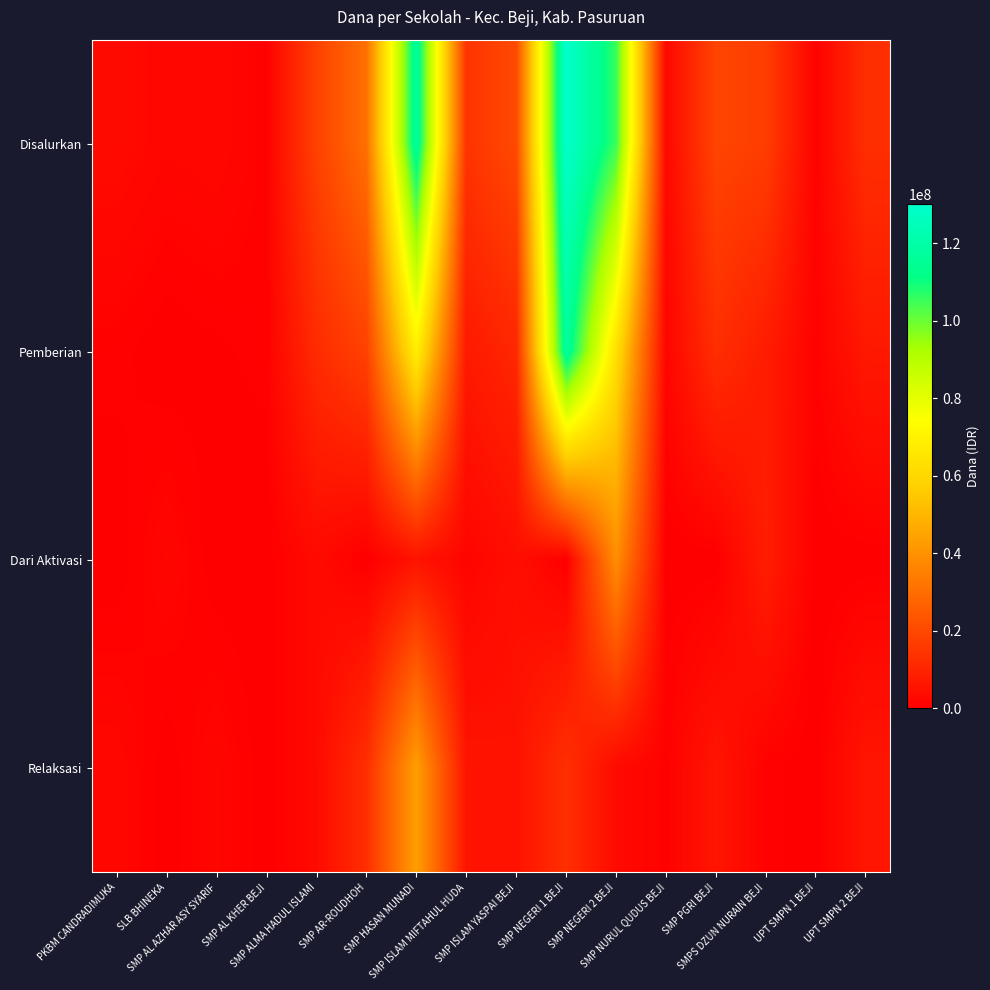

Reading left to right, extract all data points from this chart.

Disalurkan: PKBM CANDRADIMUKA=3000000	SLB BHINEKA=1875000	SMP AL AZHAR ASY SYARIF=2250000	SMP AL KHER BEJI=750000	SMP ALMA HADUL ISLAMI=18000000	SMP AR-ROUDHOH=30750000	SMP HASAN MUNADI=117375000	SMP ISLAM MIFTAHUL HUDA=14250000	SMP ISLAM YASPAI BEJI=20250000	SMP NEGERI 1 BEJI=130125000	SMP NEGERI 2 BEJI=105375000	SMP NURUL QUDUS BEJI=2250000	SMP PGRI BEJI=18750000	SMPS DZUN NURAIN BEJI=16875000	UPT SMPN 1 BEJI=750000	UPT SMPN 2 BEJI=12750000
Pemberian: PKBM CANDRADIMUKA=750000	SLB BHINEKA=0	SMP AL AZHAR ASY SYARIF=375000	SMP AL KHER BEJI=750000	SMP ALMA HADUL ISLAMI=12000000	SMP AR-ROUDHOH=18000000	SMP HASAN MUNADI=68625000	SMP ISLAM MIFTAHUL HUDA=7125000	SMP ISLAM YASPAI BEJI=10875000	SMP NEGERI 1 BEJI=117000000	SMP NEGERI 2 BEJI=63375000	SMP NURUL QUDUS BEJI=1500000	SMP PGRI BEJI=12750000	SMPS DZUN NURAIN BEJI=7875000	UPT SMPN 1 BEJI=750000	UPT SMPN 2 BEJI=6750000
Dari Aktivasi: PKBM CANDRADIMUKA=0	SLB BHINEKA=1875000	SMP AL AZHAR ASY SYARIF=0	SMP AL KHER BEJI=0	SMP ALMA HADUL ISLAMI=3000000	SMP AR-ROUDHOH=0	SMP HASAN MUNADI=5250000	SMP ISLAM MIFTAHUL HUDA=1500000	SMP ISLAM YASPAI BEJI=4125000	SMP NEGERI 1 BEJI=0	SMP NEGERI 2 BEJI=39000000	SMP NURUL QUDUS BEJI=0	SMP PGRI BEJI=0	SMPS DZUN NURAIN BEJI=8250000	UPT SMPN 1 BEJI=0	UPT SMPN 2 BEJI=0
Relaksasi: PKBM CANDRADIMUKA=2250000	SLB BHINEKA=0	SMP AL AZHAR ASY SYARIF=1875000	SMP AL KHER BEJI=0	SMP ALMA HADUL ISLAMI=3000000	SMP AR-ROUDHOH=12750000	SMP HASAN MUNADI=43500000	SMP ISLAM MIFTAHUL HUDA=5625000	SMP ISLAM YASPAI BEJI=5250000	SMP NEGERI 1 BEJI=13125000	SMP NEGERI 2 BEJI=3000000	SMP NURUL QUDUS BEJI=750000	SMP PGRI BEJI=6000000	SMPS DZUN NURAIN BEJI=750000	UPT SMPN 1 BEJI=0	UPT SMPN 2 BEJI=6000000